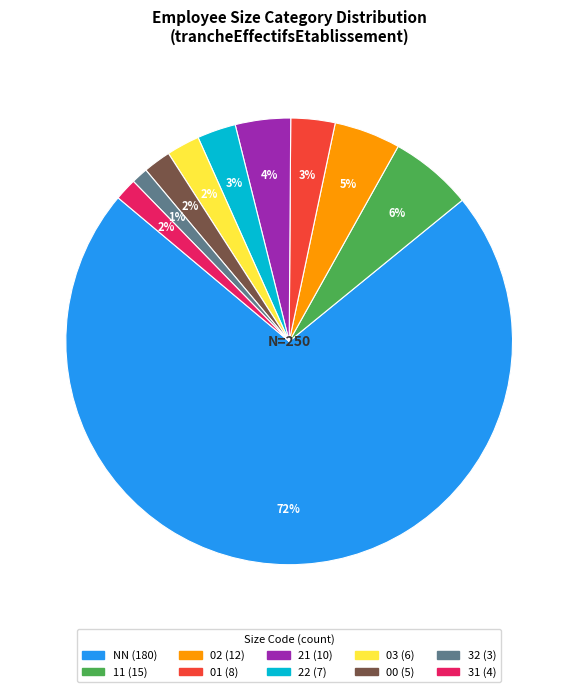

Does any single category account for the majority?

Yes